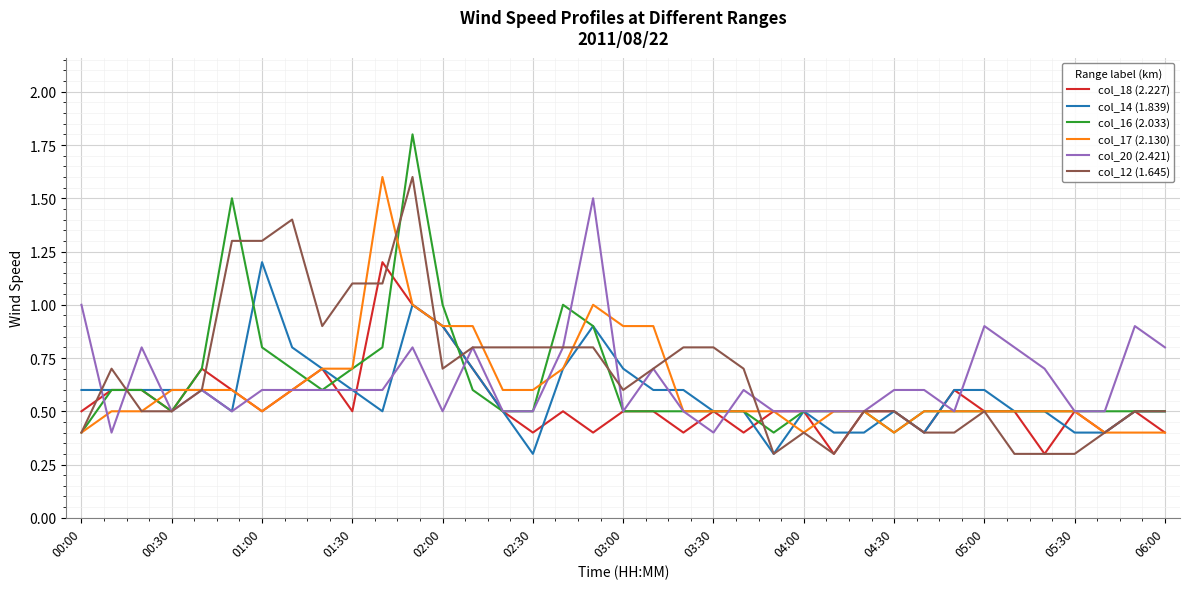

Which series has the largest range (max minus min)?

col_16 (2.033)